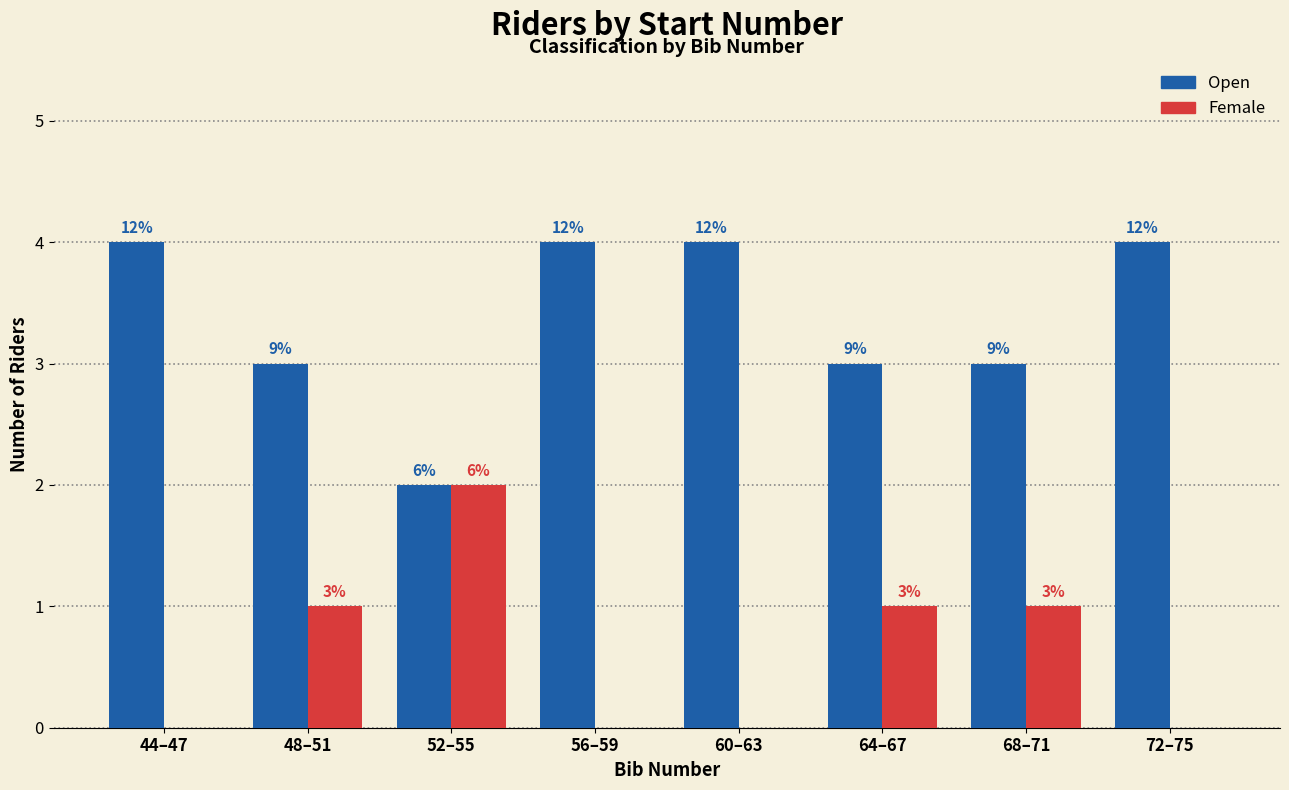

What are all the series names shown in the legend?

Open, Female